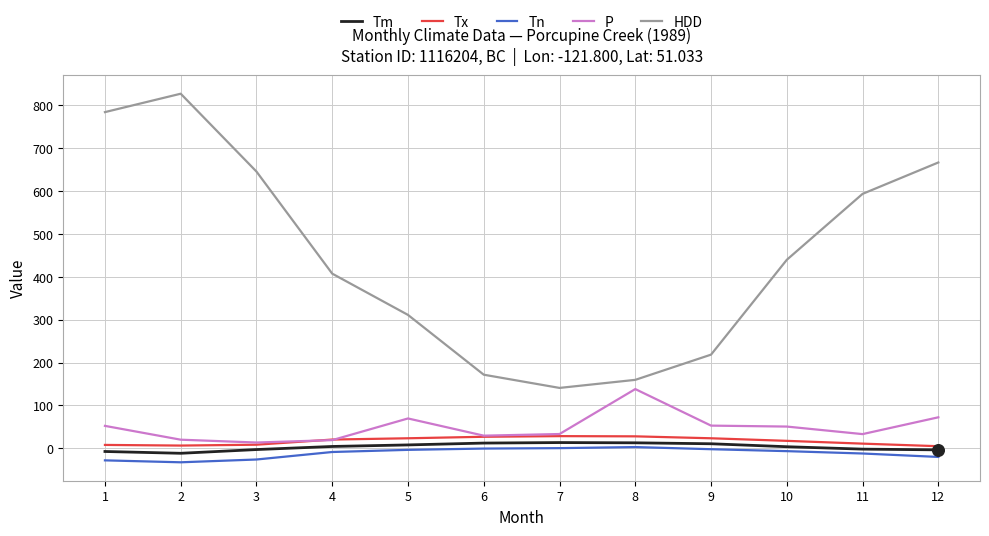

Which series has the largest total across all categories?

HDD